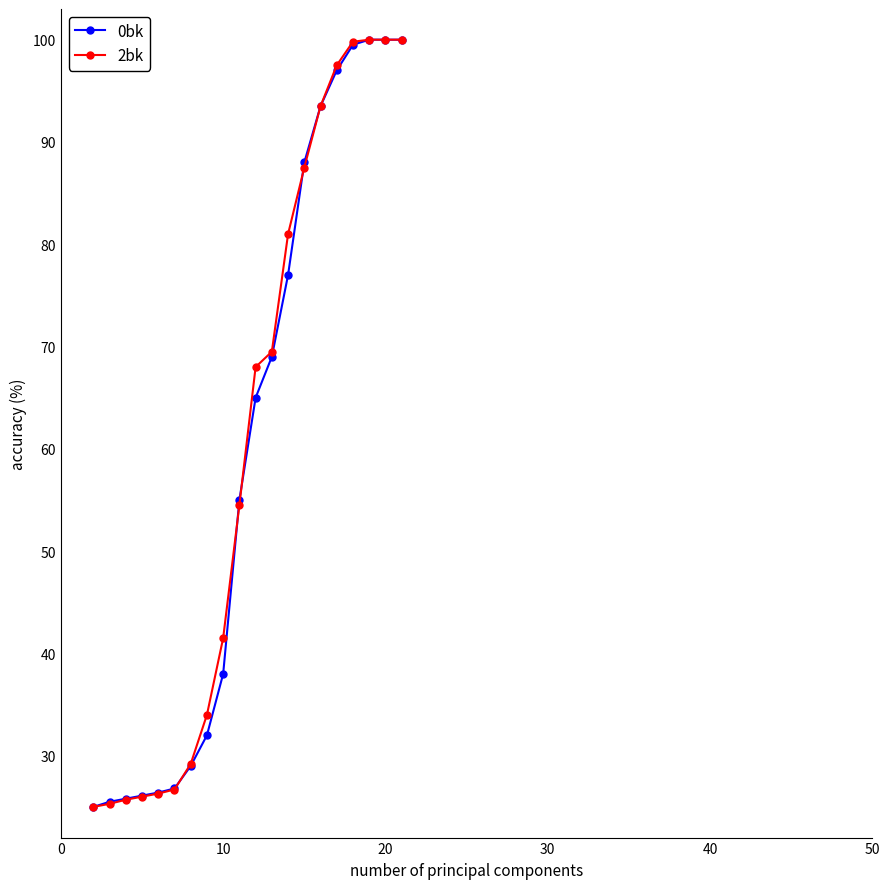

What is the greatest value displayed?

100.0